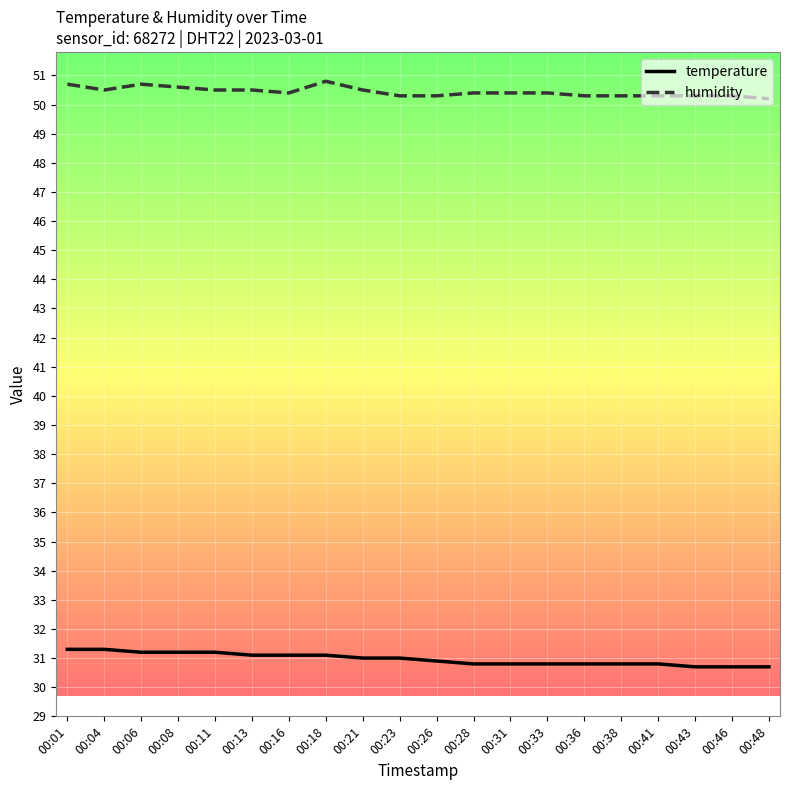

Count the temperature values in the range 30 to 31.

12